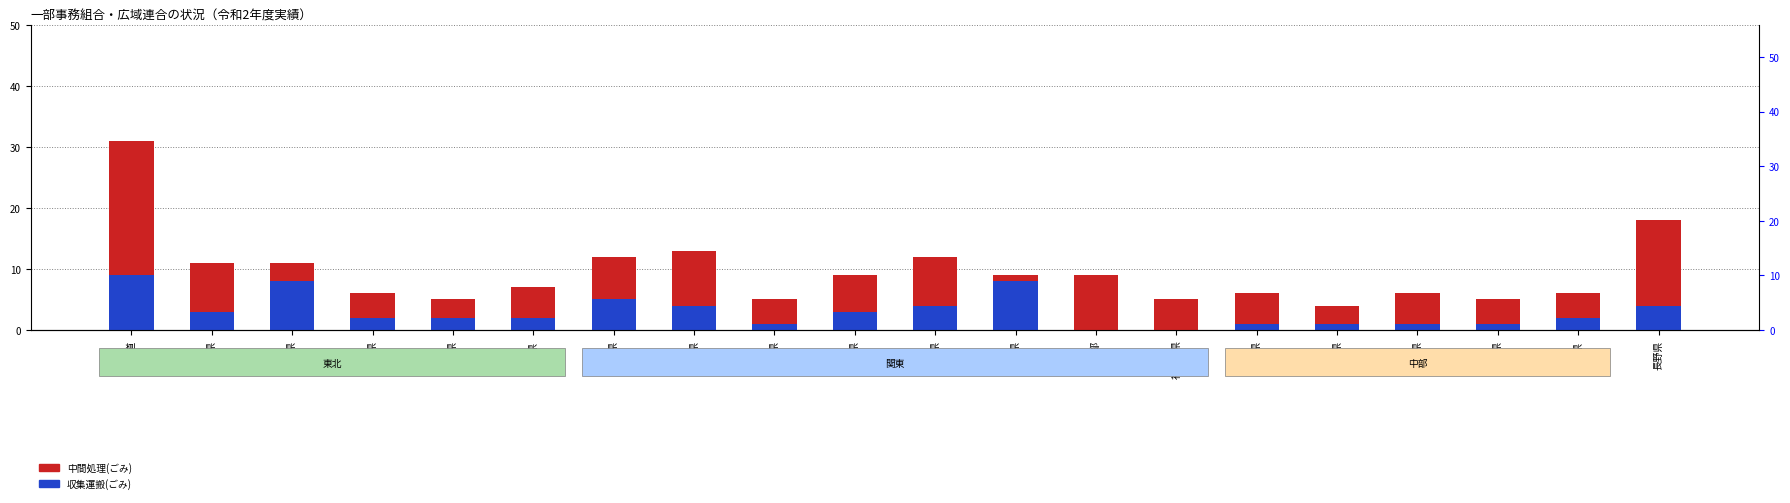

Rank the categories by 収集運搬(ごみ) value from highest to lowest.

北海道, 岩手県, 千葉県, 福島県, 茨城県, 埼玉県, 長野県, 青森県, 群馬県, 宮城県, 秋田県, 山形県, 山梨県, 栃木県, 新潟県, 富山県, 石川県, 福井県, 東京都, 神奈川県